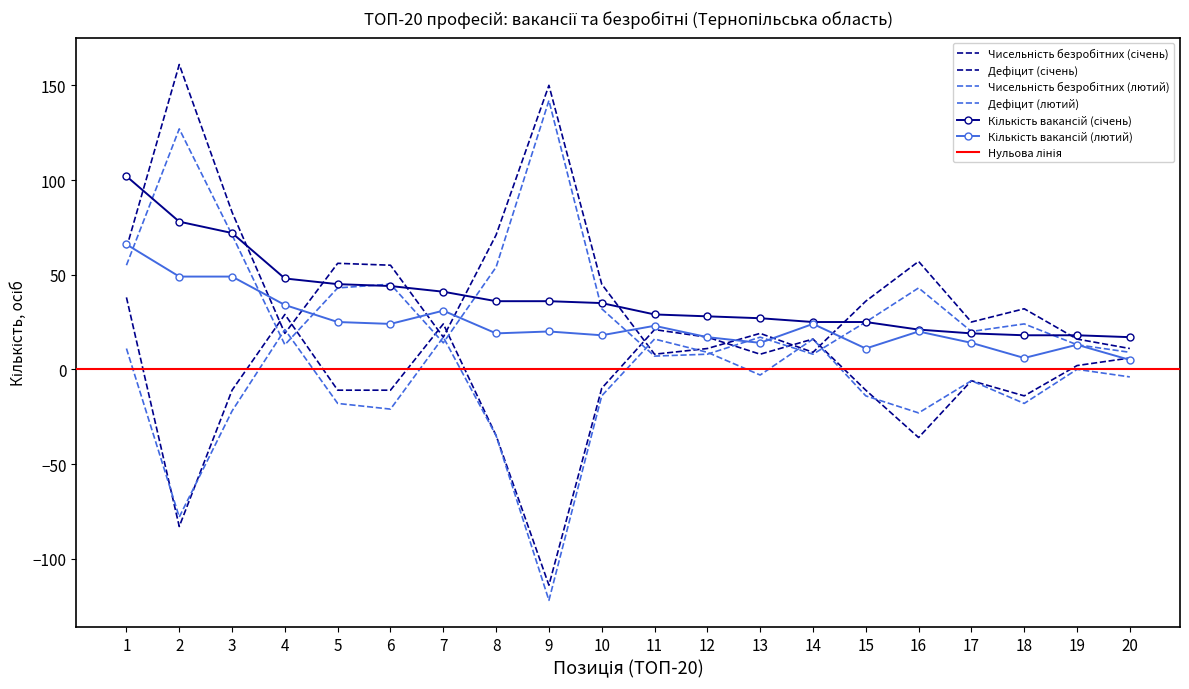

What is the maximum value for Чисельність безробітних (лютий)?

142